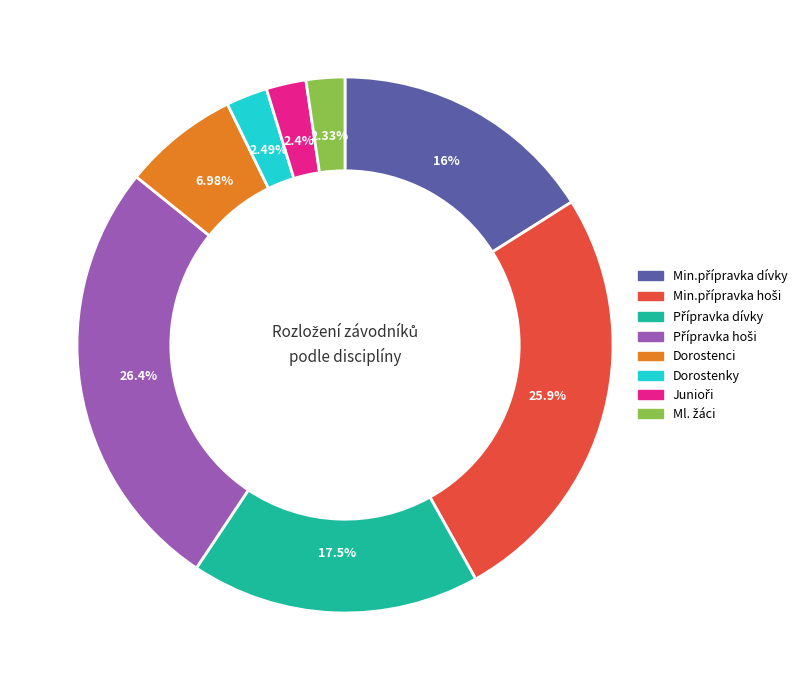

Is there any slice that represents more than half of the pie?

No